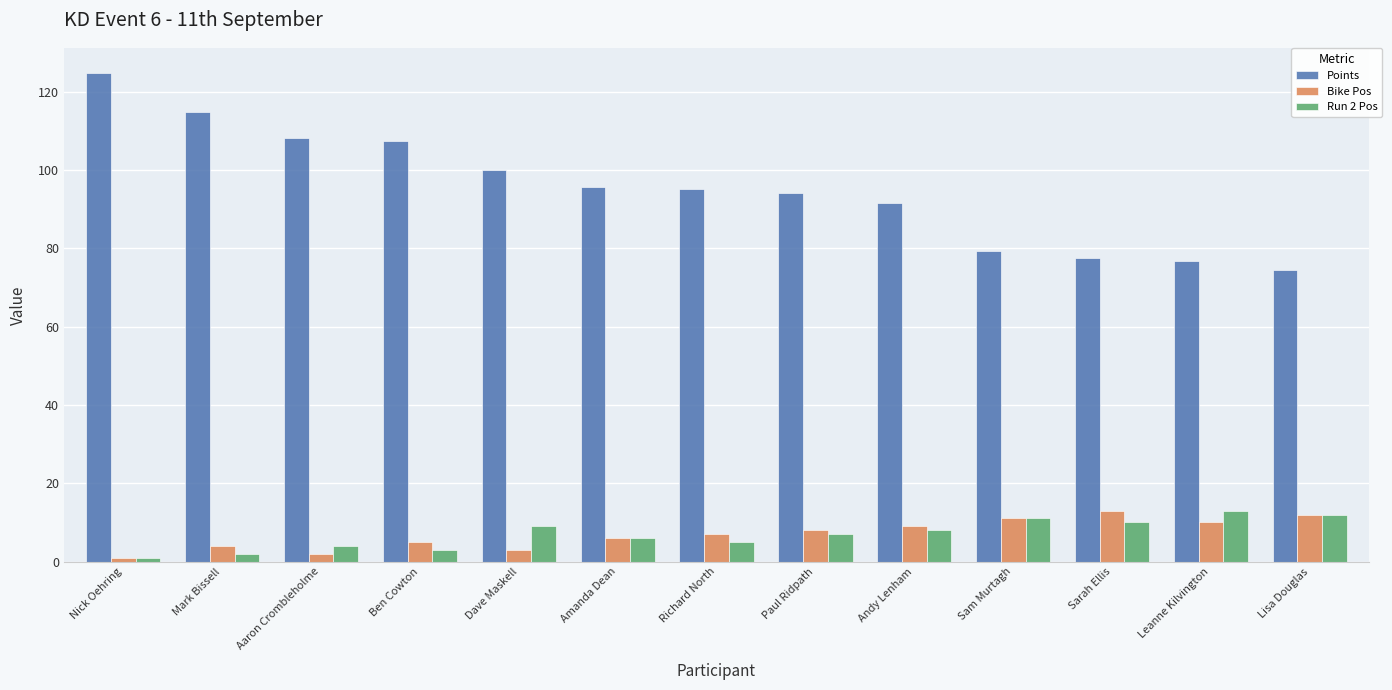

How many data points does each series have?

13